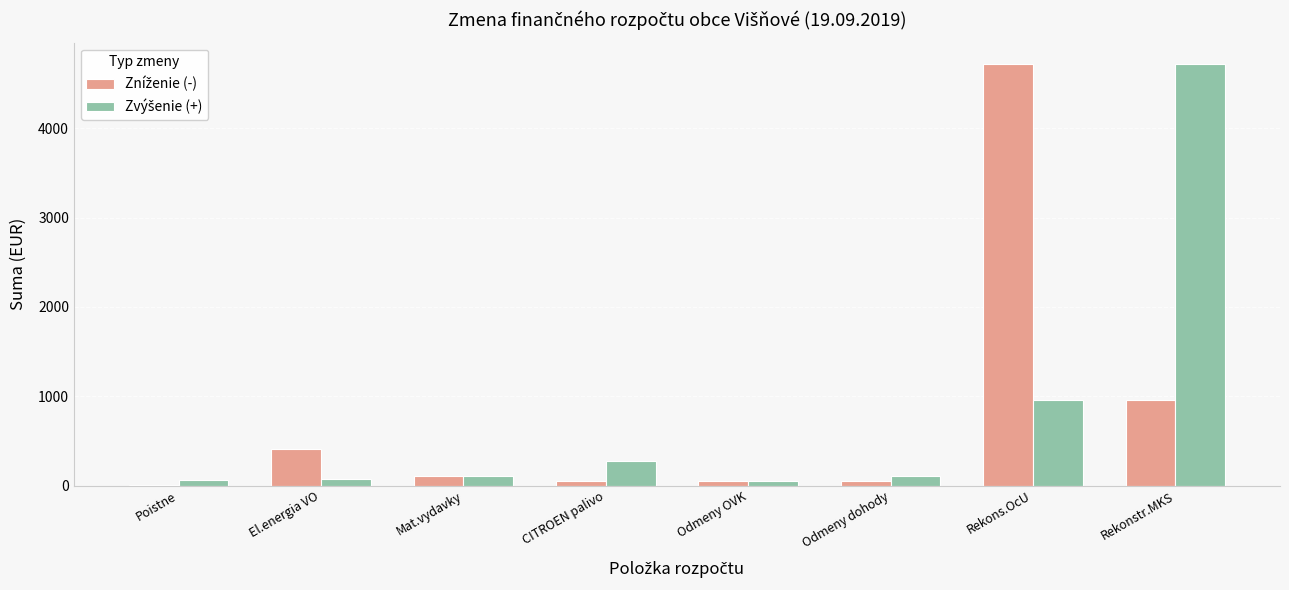

What is the greatest value displayed?

4722